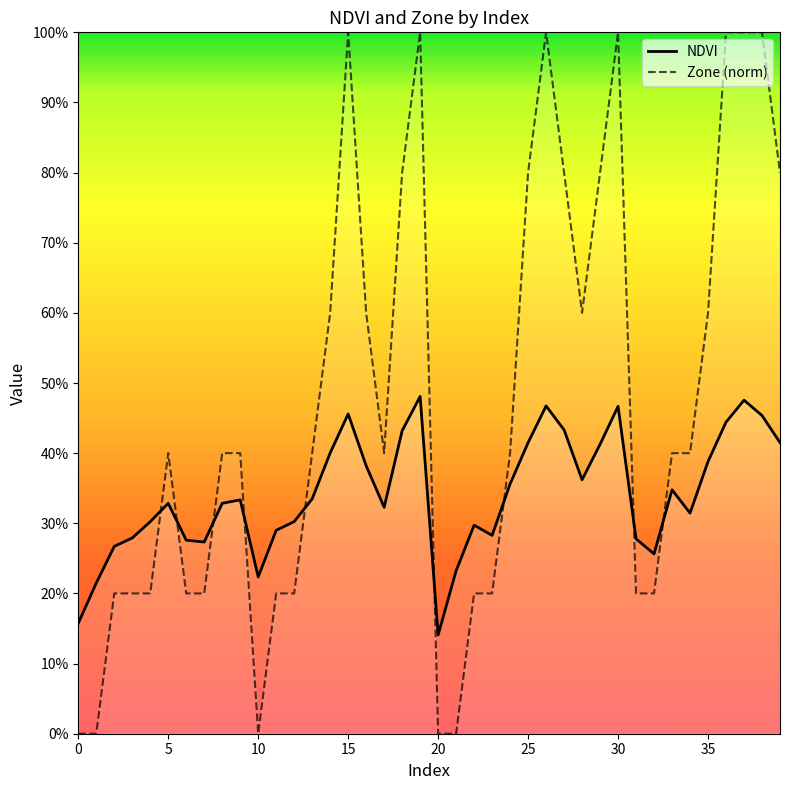

How many lines are shown in the chart?

2